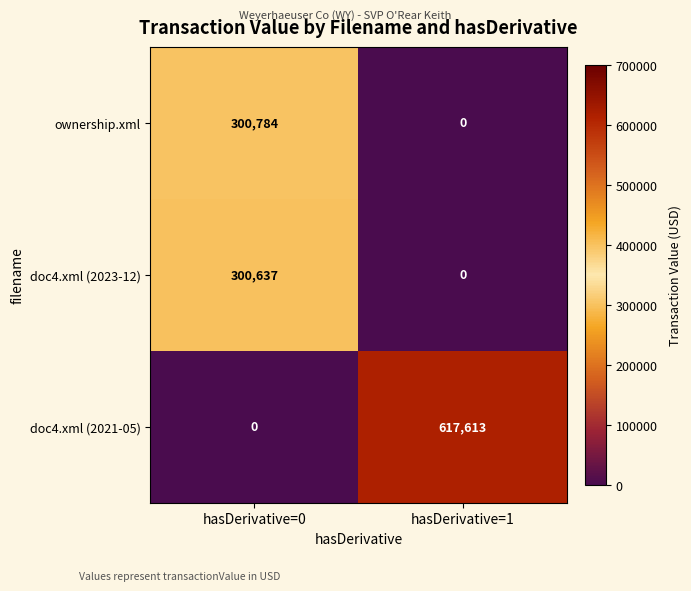

The value of ownership.xml at hasDerivative=1 is 0. True or false?

True